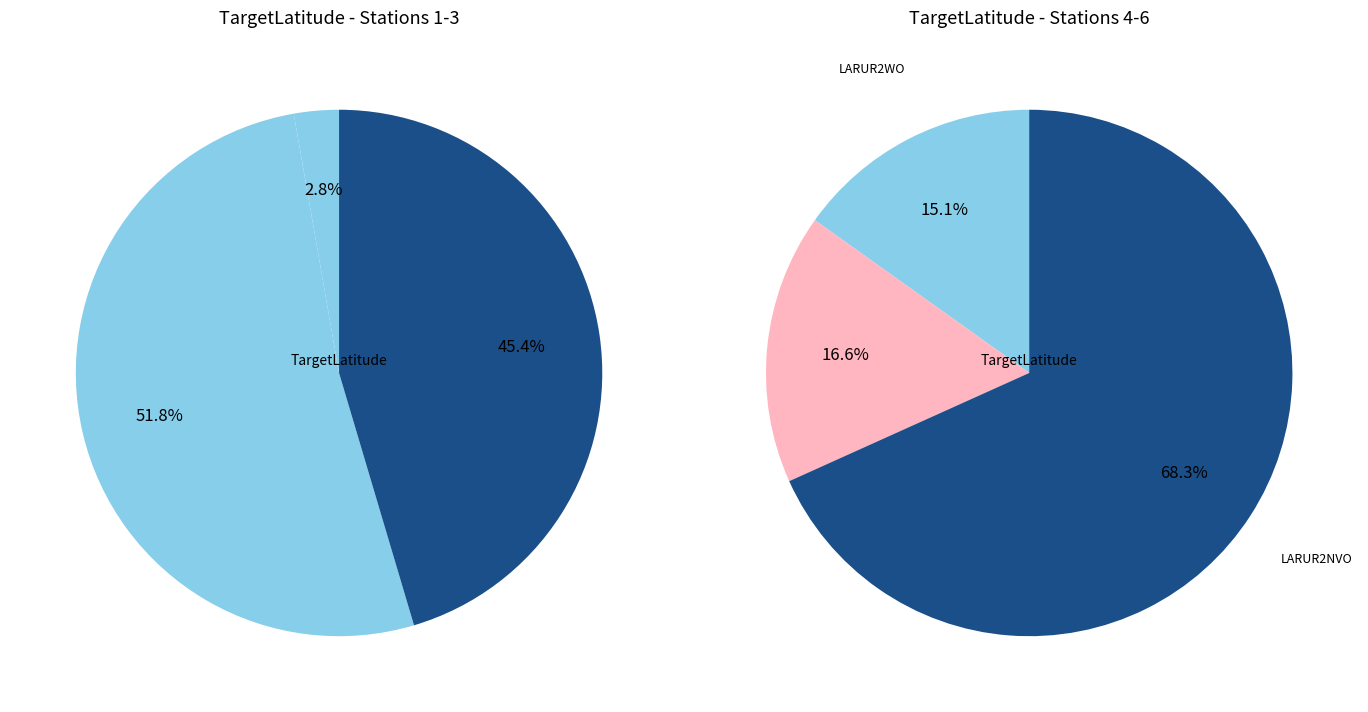

Count the number of slices in the pie.

6